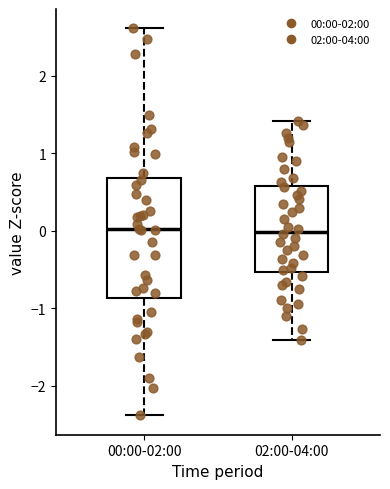

Reading left to right, read every box against the y-axis: the position of its median line, the range the box covers, and the ends of its whiskers. The values are not printed on the chart, so give them approximately, as read against the axis.

00:00-02:00: median 0.0, box -0.9 to 0.7, whiskers -2.4 to 2.6
02:00-04:00: median 0.0, box -0.5 to 0.6, whiskers -1.4 to 1.4